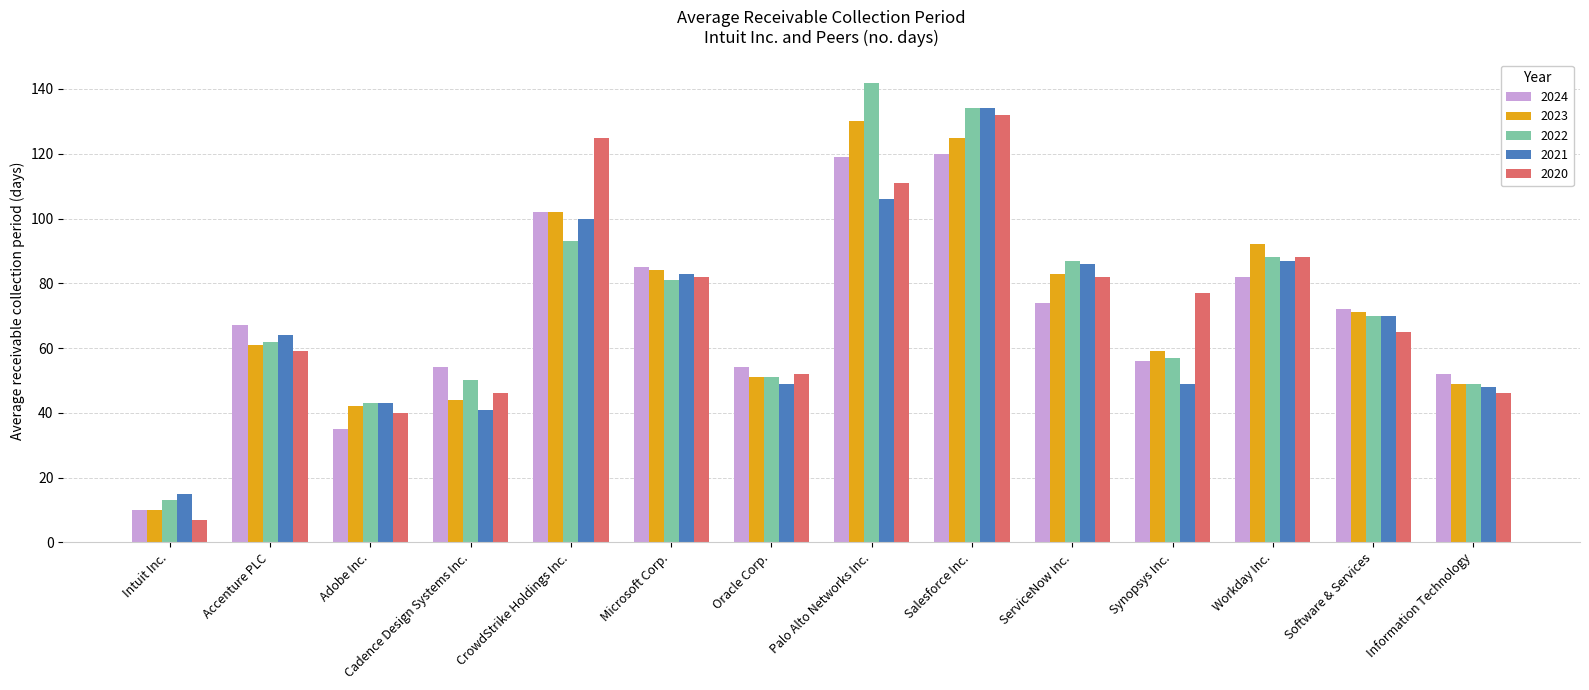

At which category is the sum across all series the highest?

Salesforce Inc.